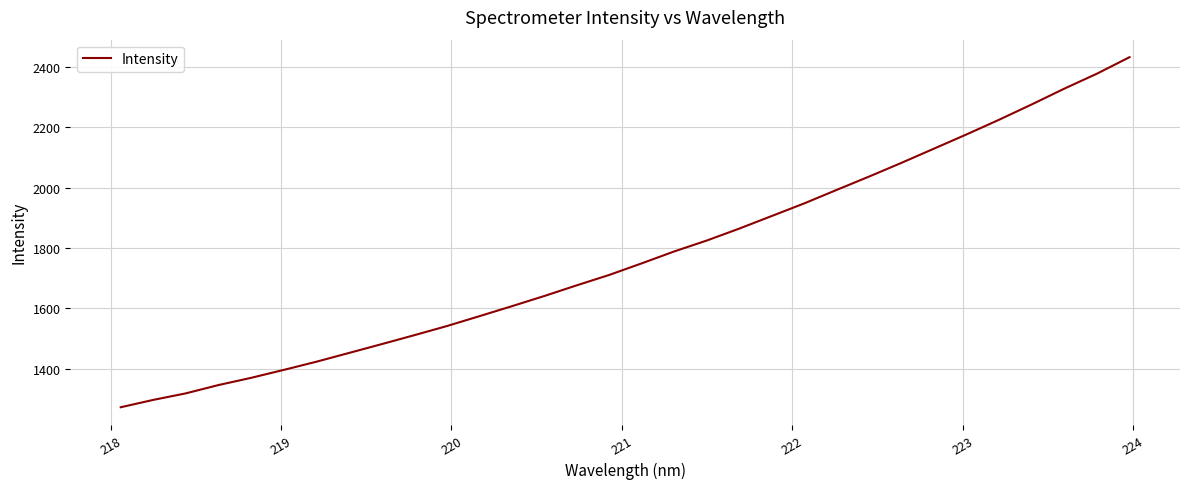

What is the minimum value shown in the chart?

1273.2